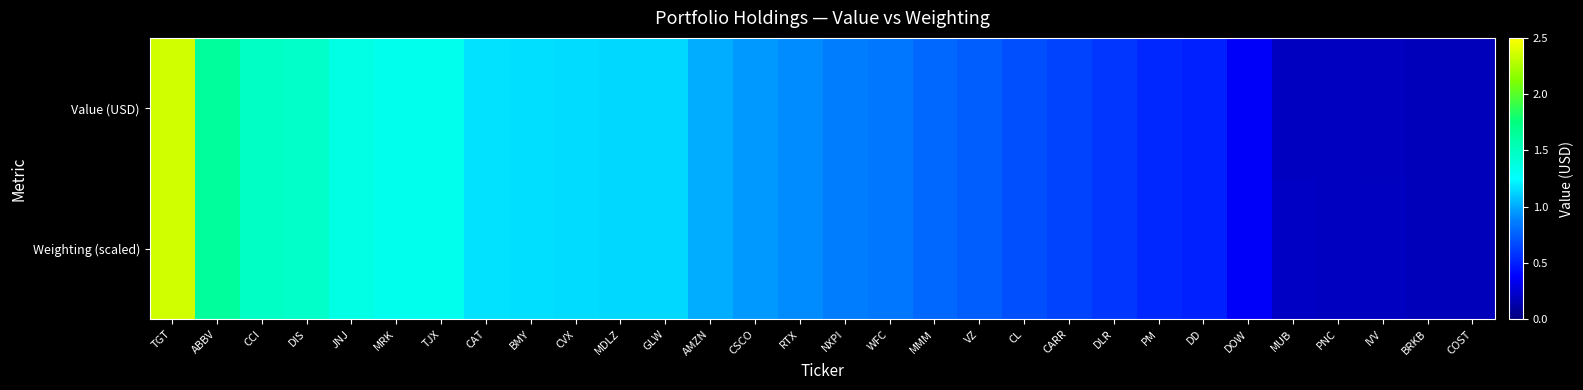

What is the spread (max minus min) of values at PNC?

3125.8